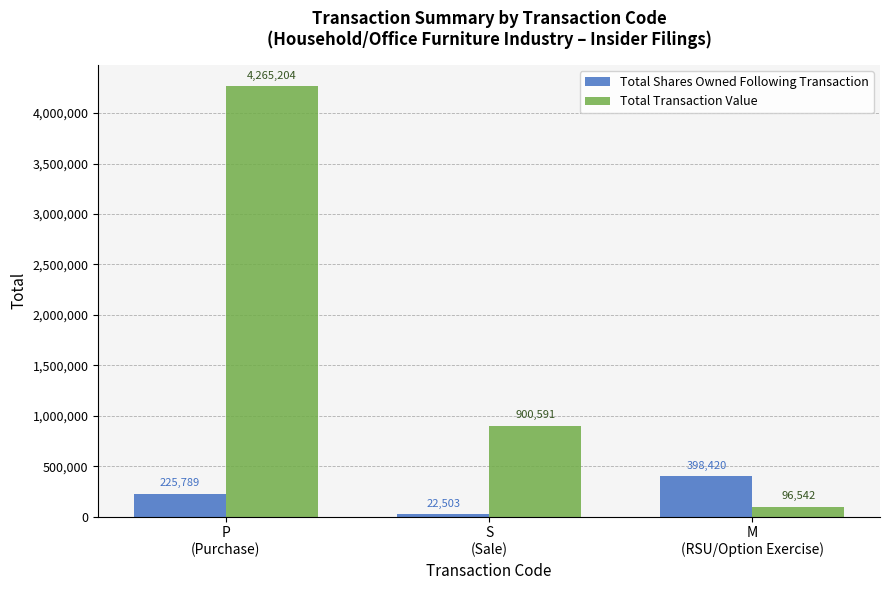

The value of Total Transaction Value at M
(RSU/Option Exercise) is 96542. True or false?

True